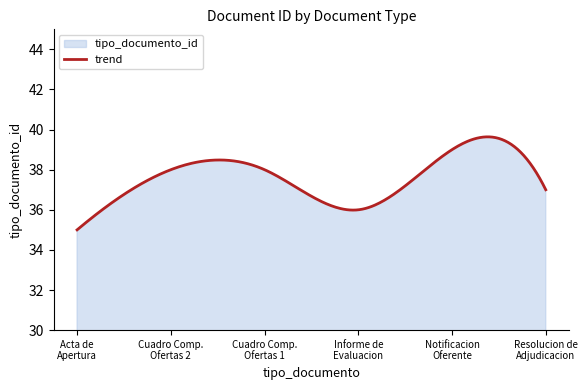

What is the difference between the maximum and minimum values?

4.6